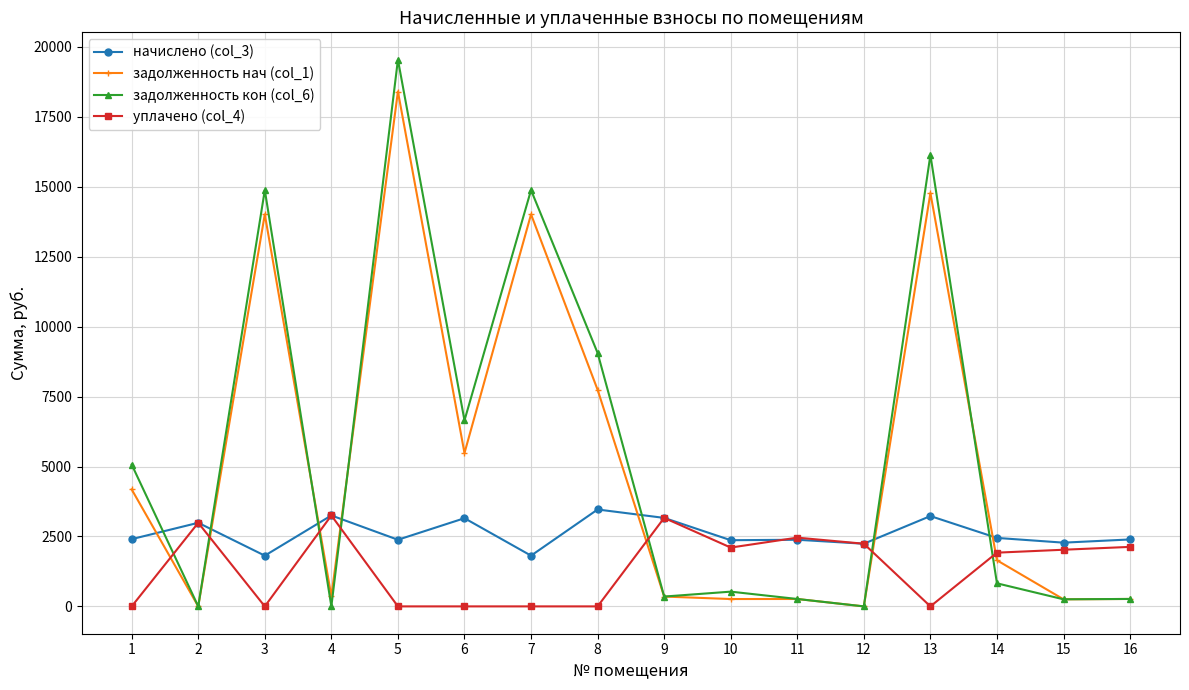

Between which two adjacent categories do начислено (col_3) and задолженность кон (col_6) first intersect?

1 and 2